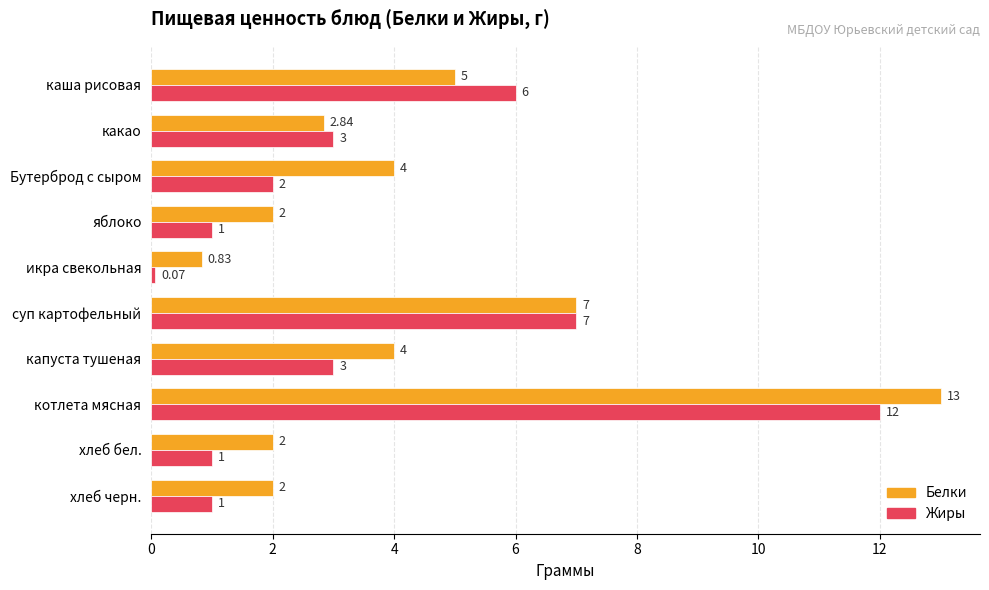

At which label does Жиры reach its minimum?

икра свекольная